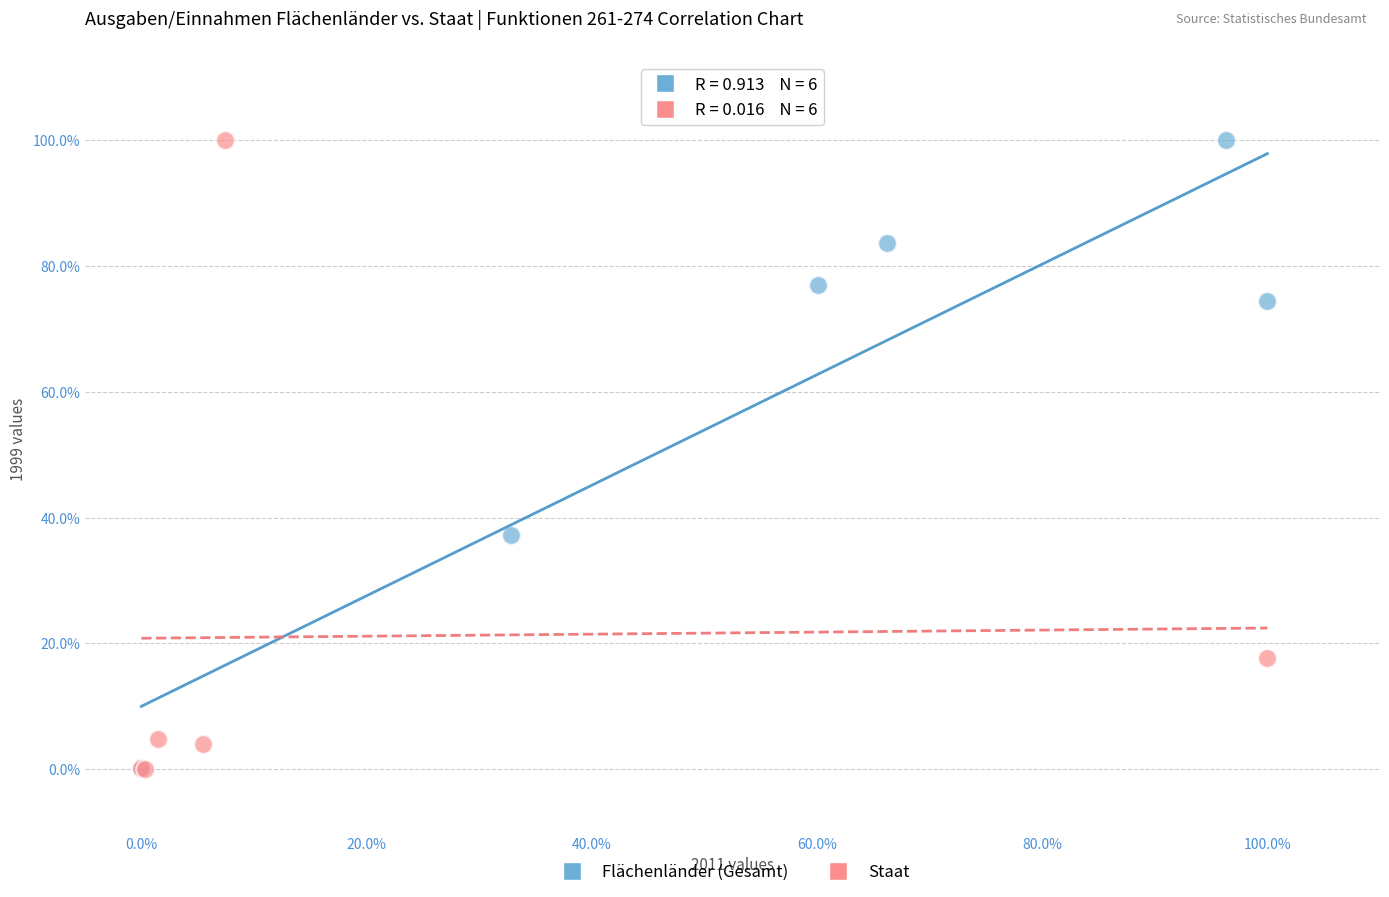

What are all the series names shown in the legend?

Flächenländer (Gesamt), Staat